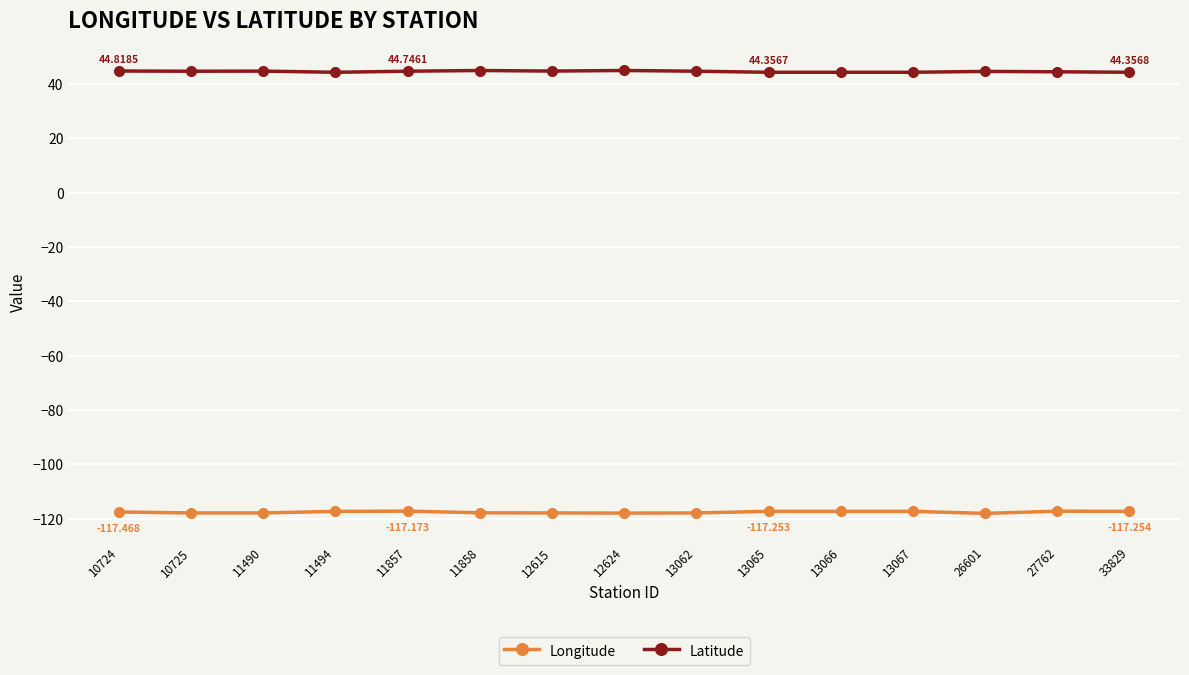

What is the value of the Longitude point at the 1st from the left?

-117.5